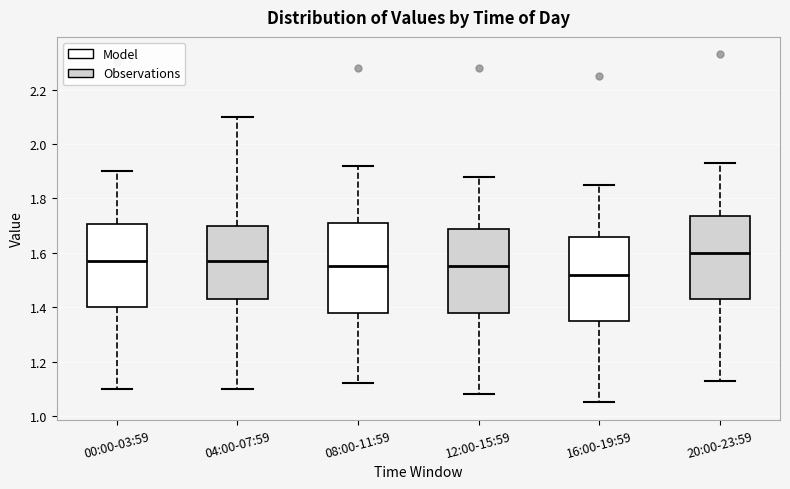

Where does the upper whisker of the box for 20:00-23:59 end on the y-axis? The values are not printed on the chart, so give them approximately, as read against the axis.

1.94